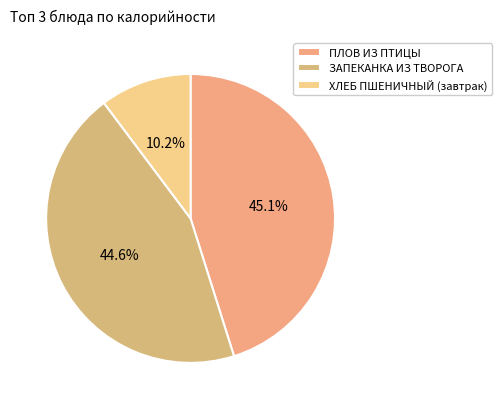

How many segments does this pie chart have?

3